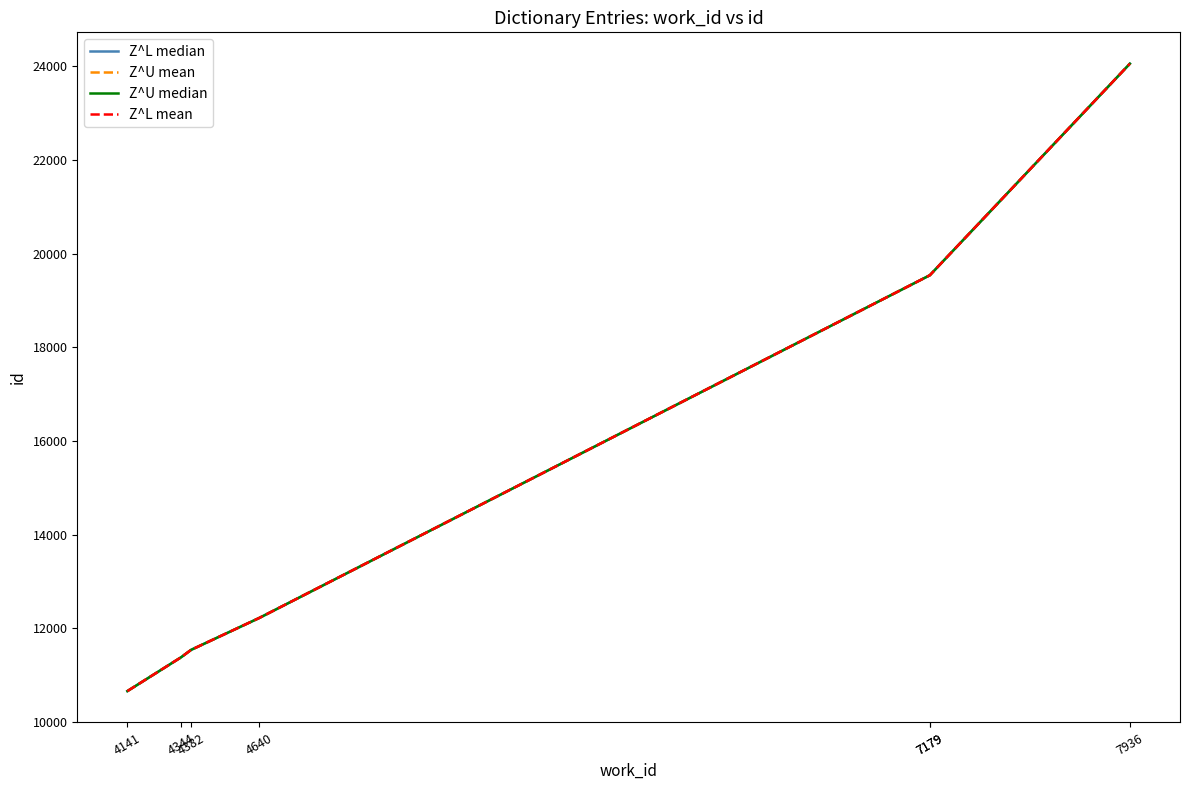

Is it true that Z^U mean equals 18764 at 4344?

False